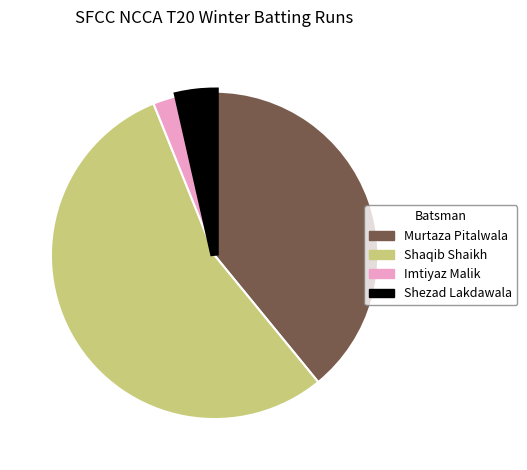

What is the largest slice in the pie chart?

Shaqib Shaikh